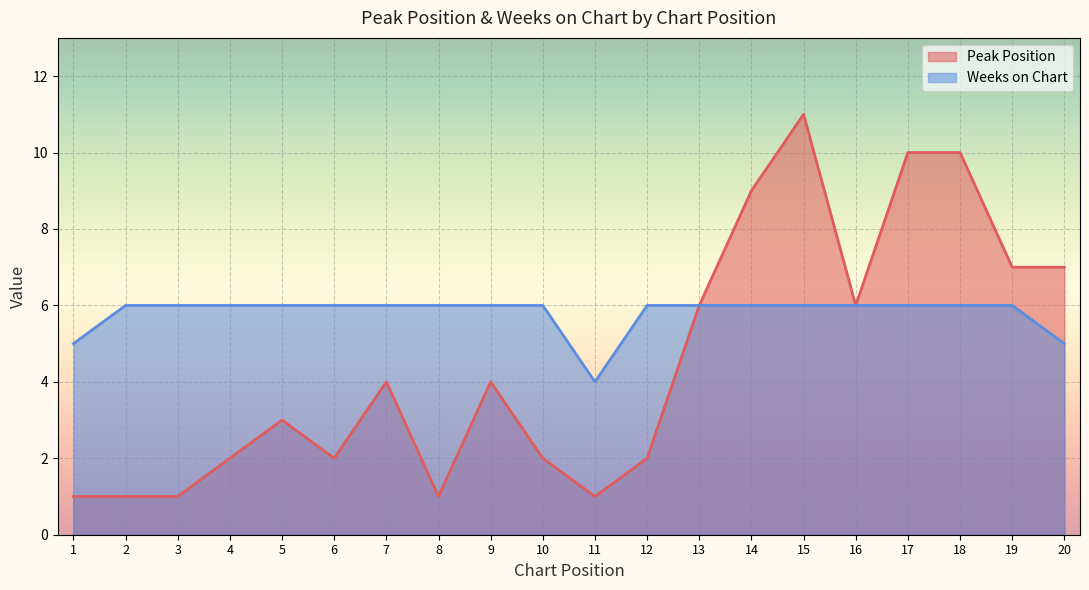

What is the difference between the second highest and minimum values in the Weeks on Chart series?

2